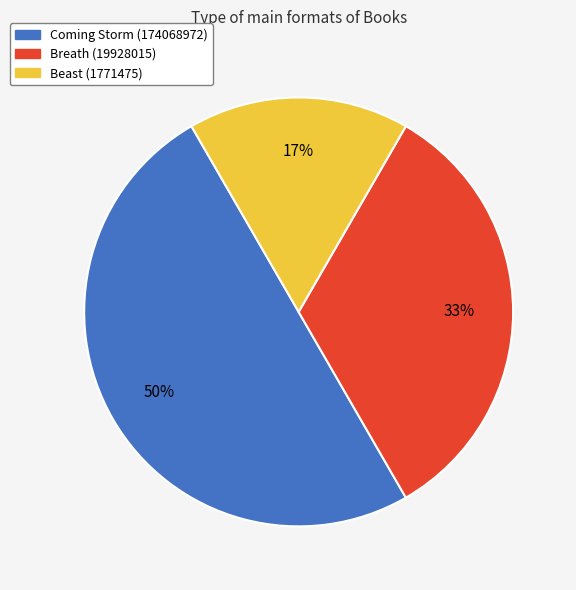

Is it true that Breath (19928015) is 33% of the pie?

True